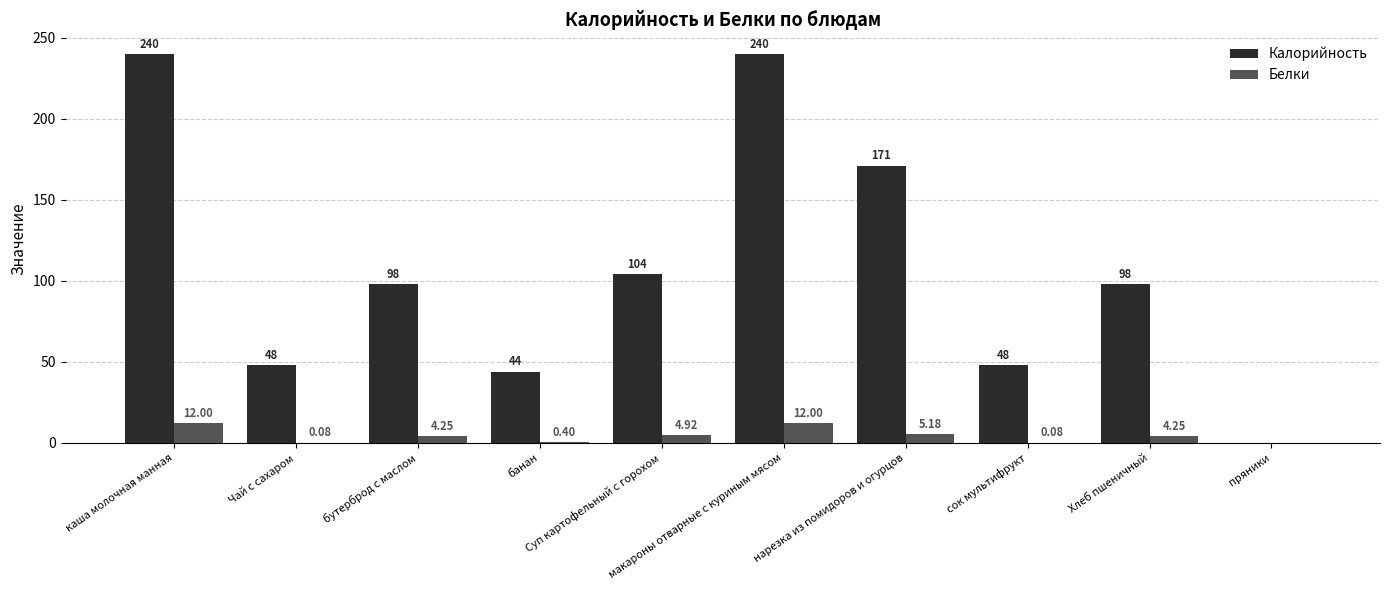

Which series has the largest total across all categories?

Калорийность